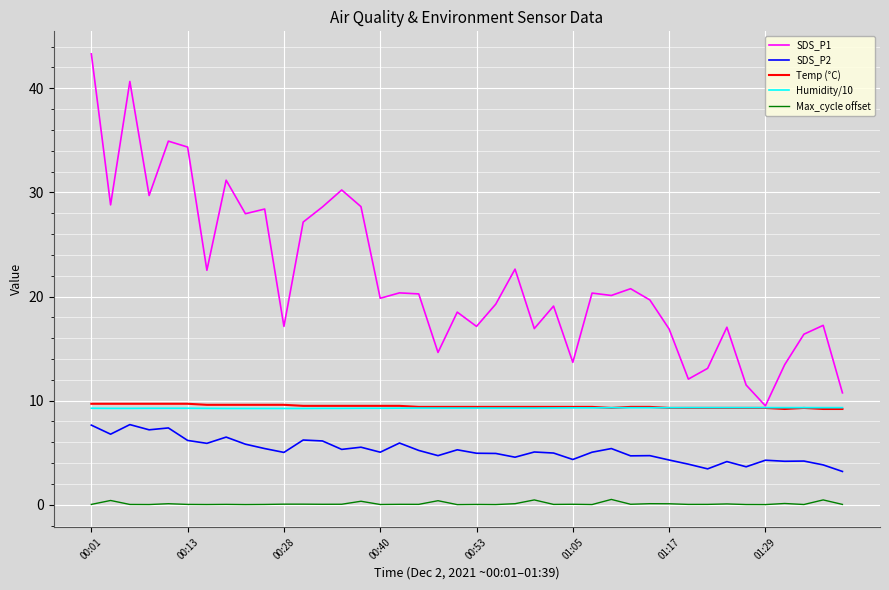

True or false: Max_cycle offset and Temp (°C) cross at least once.

False